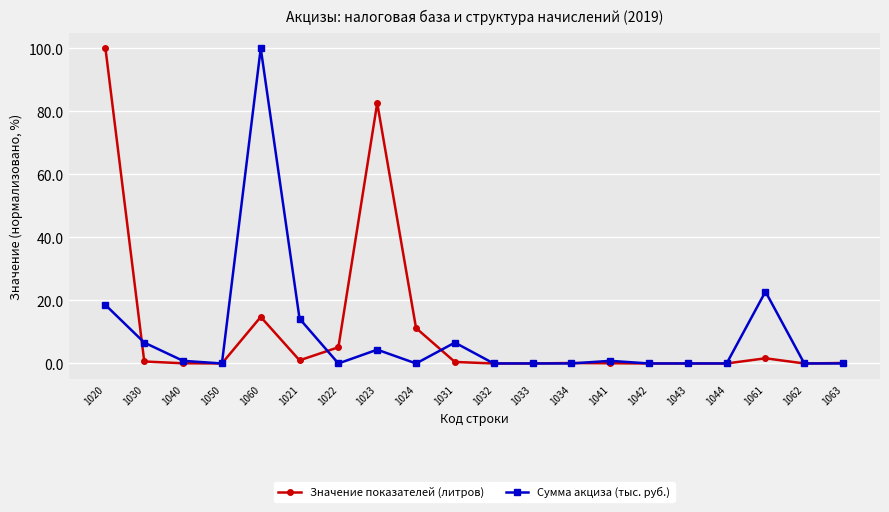

Which series changed the most between 1020 and 1032?

Значение показателей (литров)